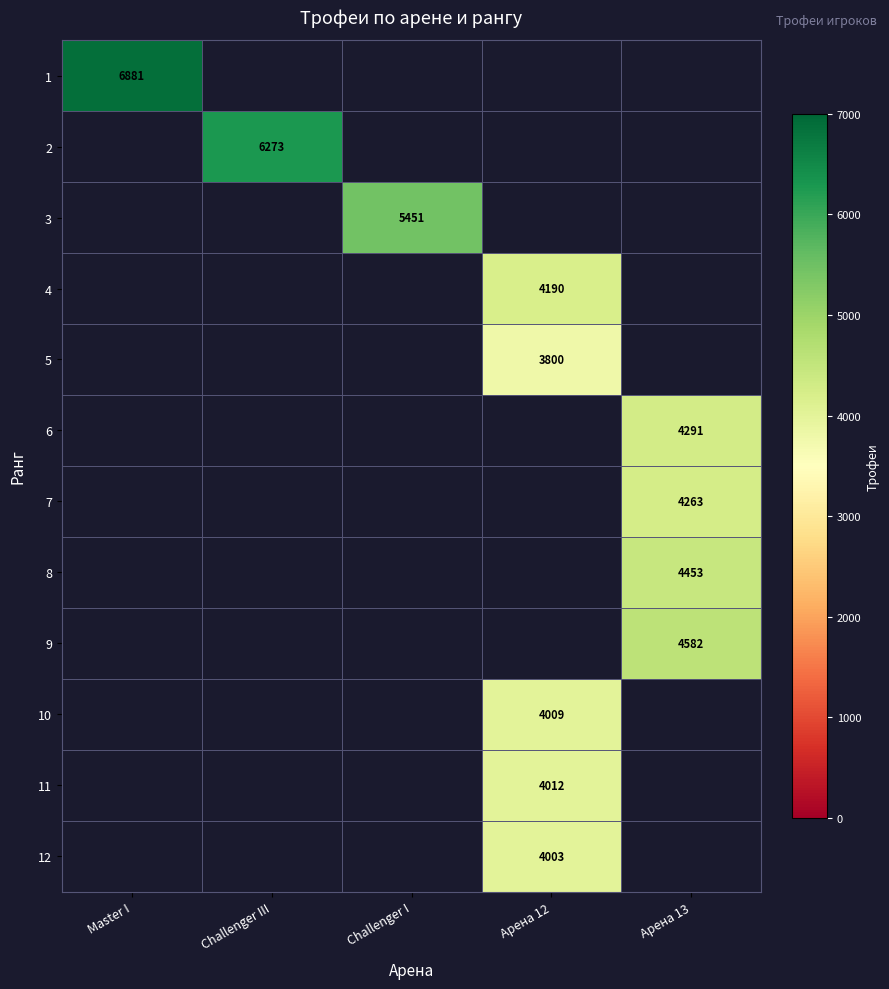

What is the minimum value shown in the chart?

3800.0